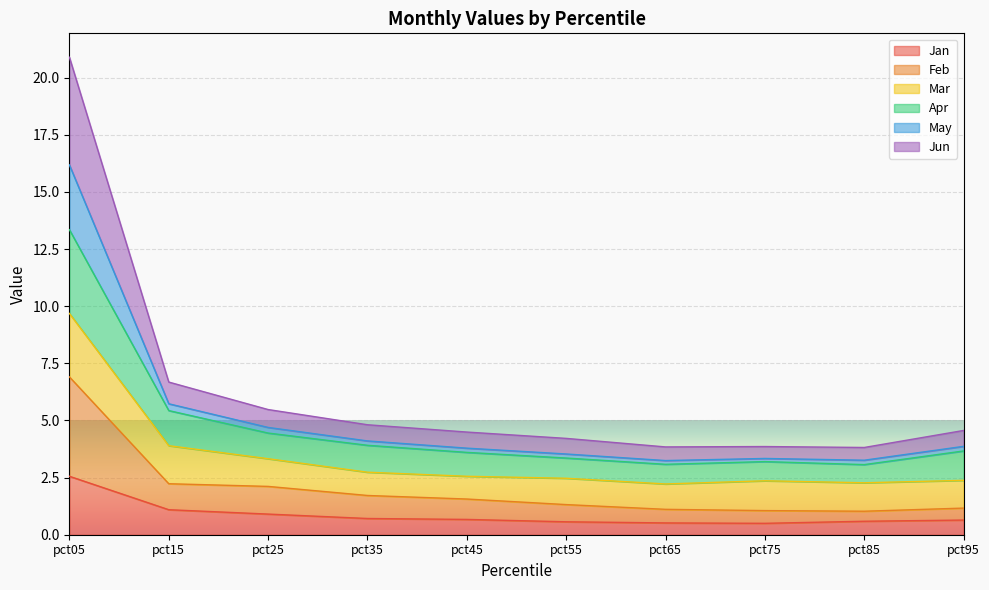

True or false: Jan has a value of 0.6 at pct55.

True